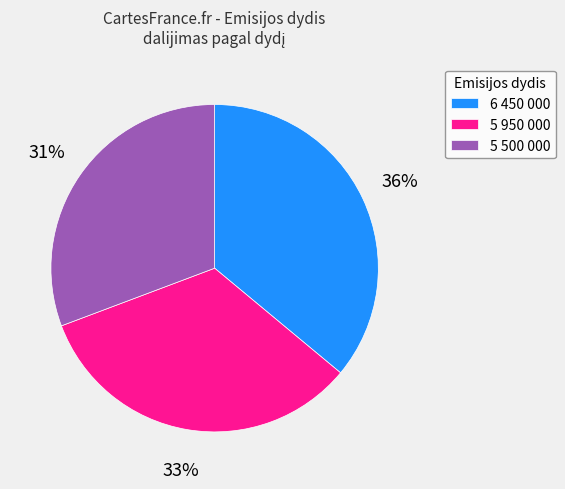

How many segments does this pie chart have?

3